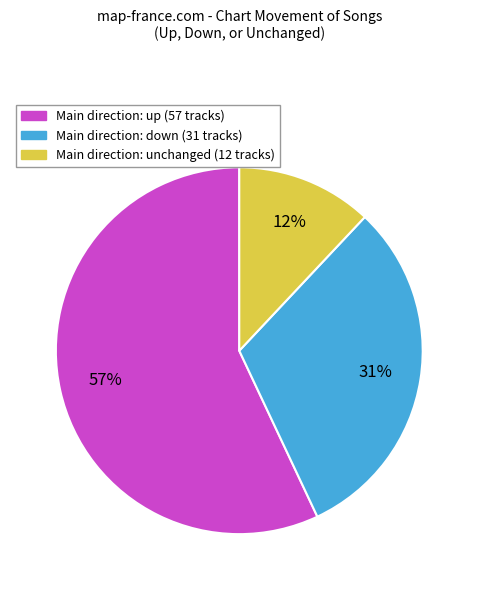

Rank the categories by value from lowest to highest.

Main direction: unchanged (12 tracks), Main direction: down (31 tracks), Main direction: up (57 tracks)